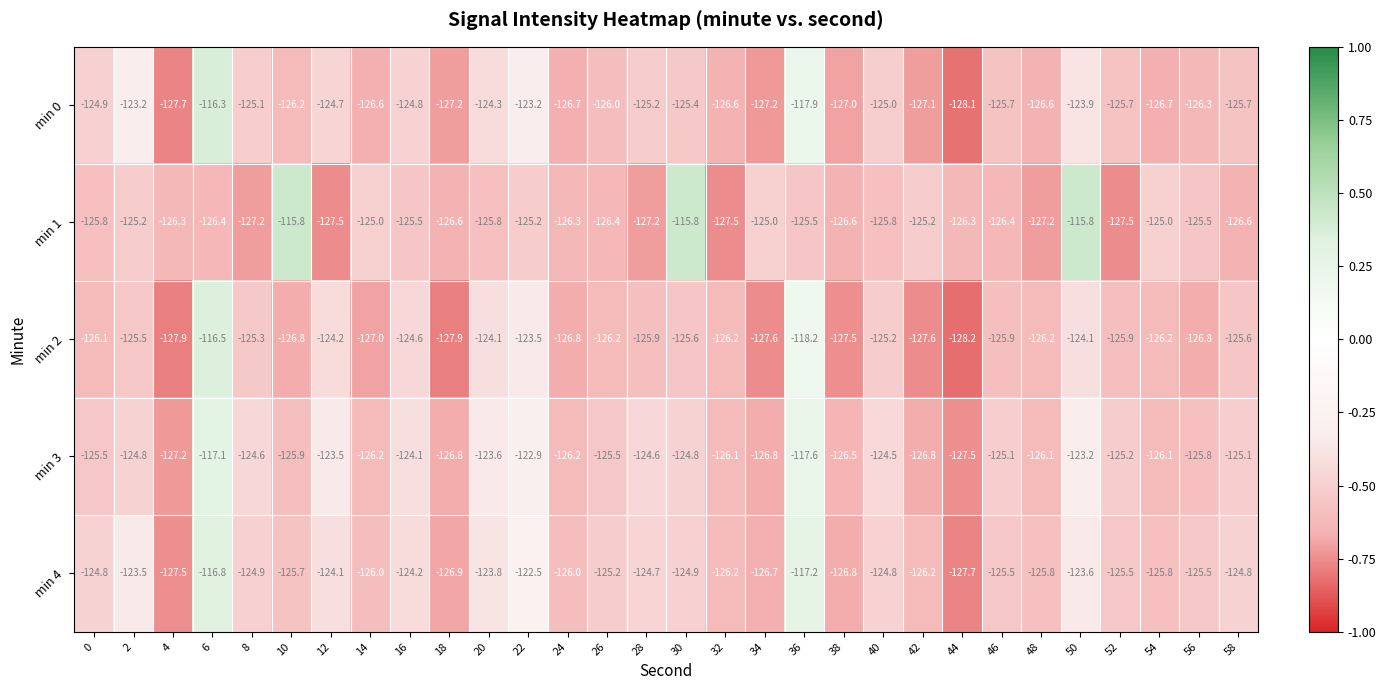

Which series changed the most between 16 and 30?

min 1